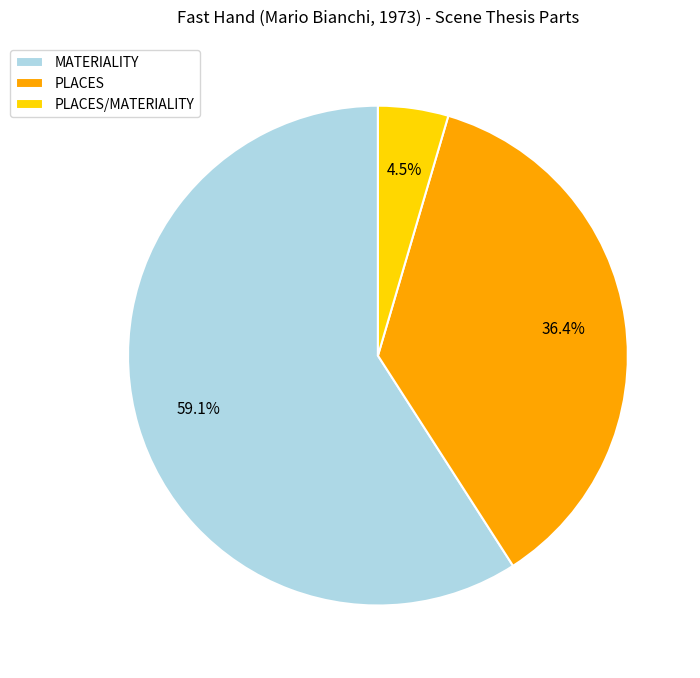

To the nearest percent, what is the combined percentage of MATERIALITY and PLACES/MATERIALITY?

64%